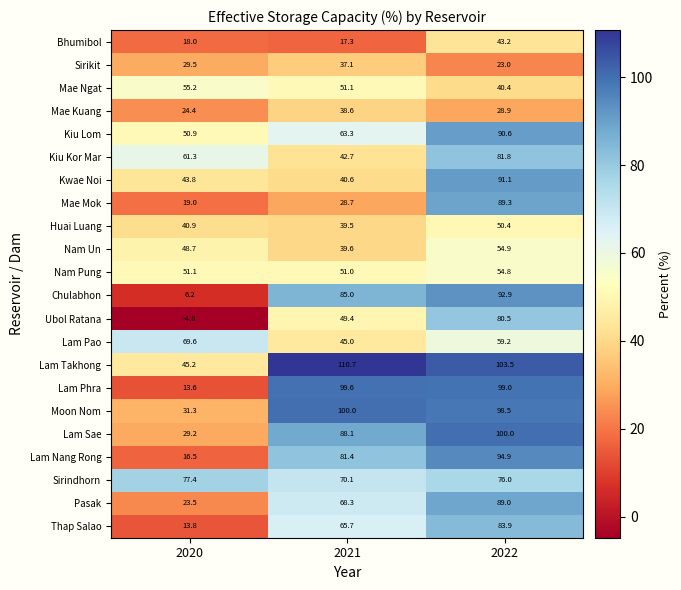

How many values in the Lam Takhong series are below 103?

1